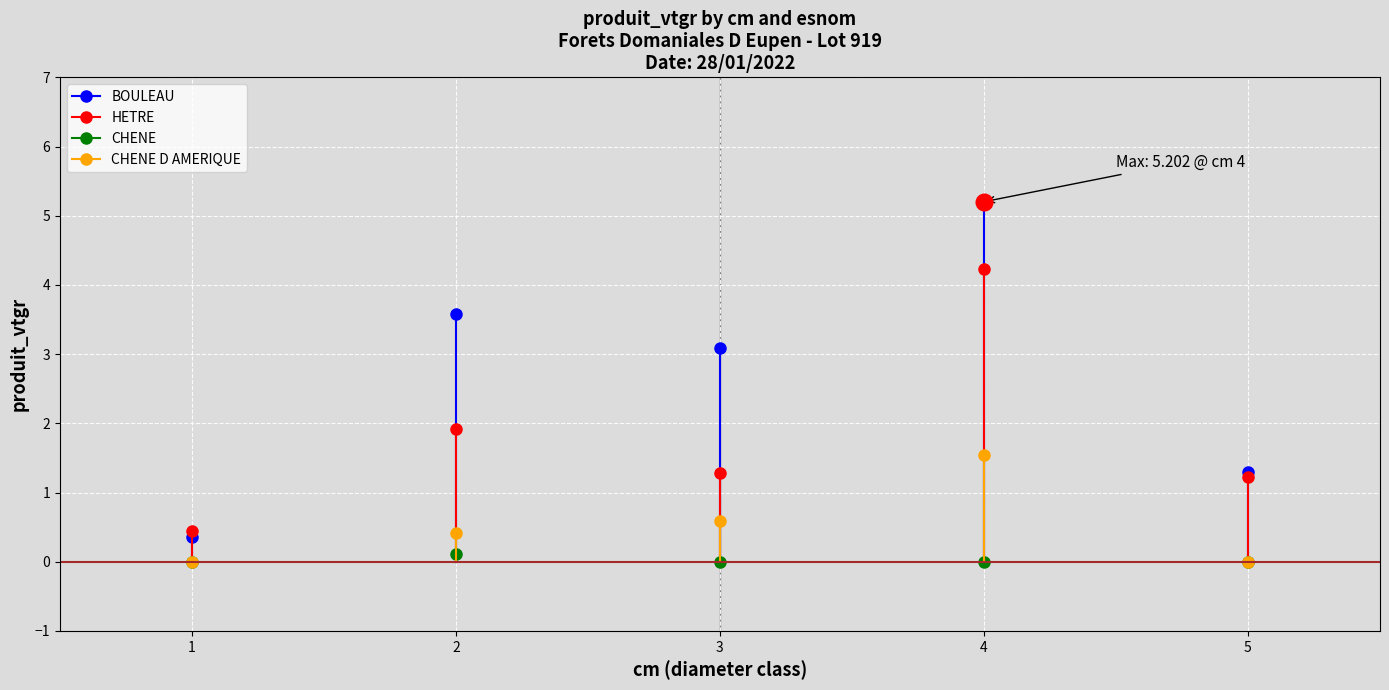

The value of CHENE D AMERIQUE at 3 is 0.6. True or false?

True